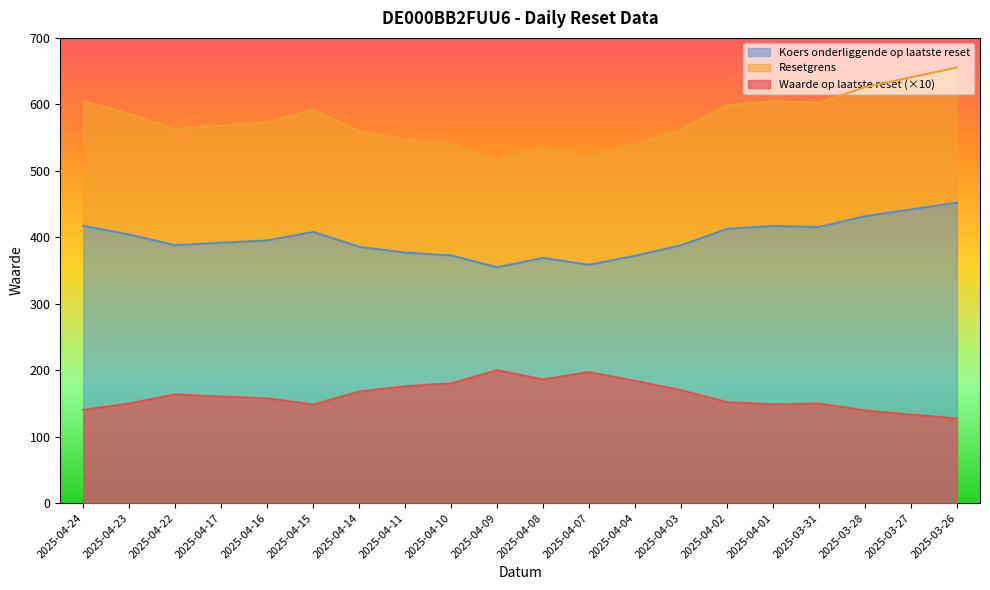

What is the lowest value of the Koers onderliggende op laatste reset series?

354.9